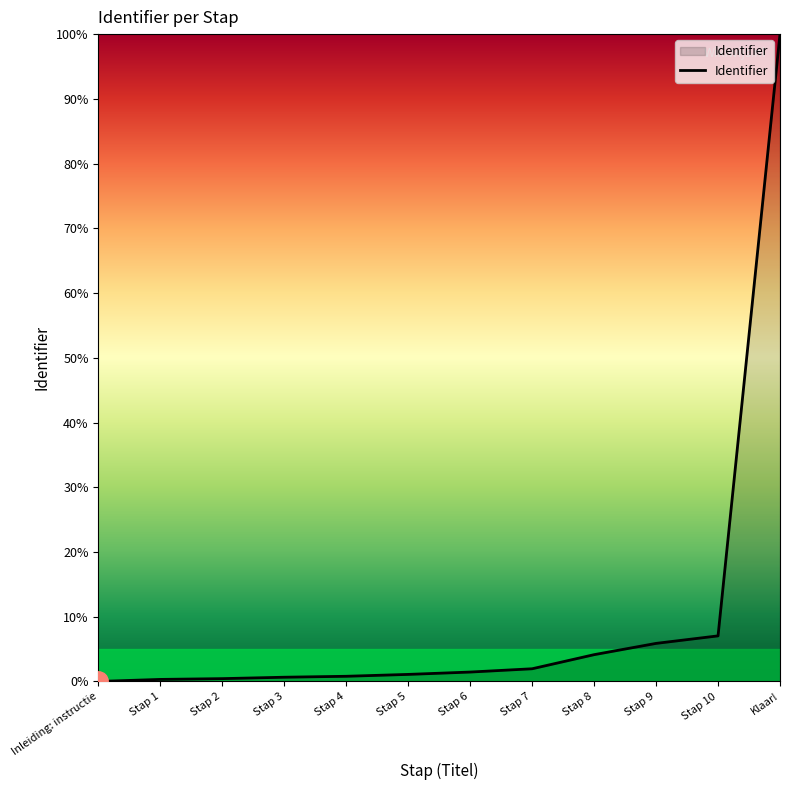

Which category has the highest value across all series?

Klaar!